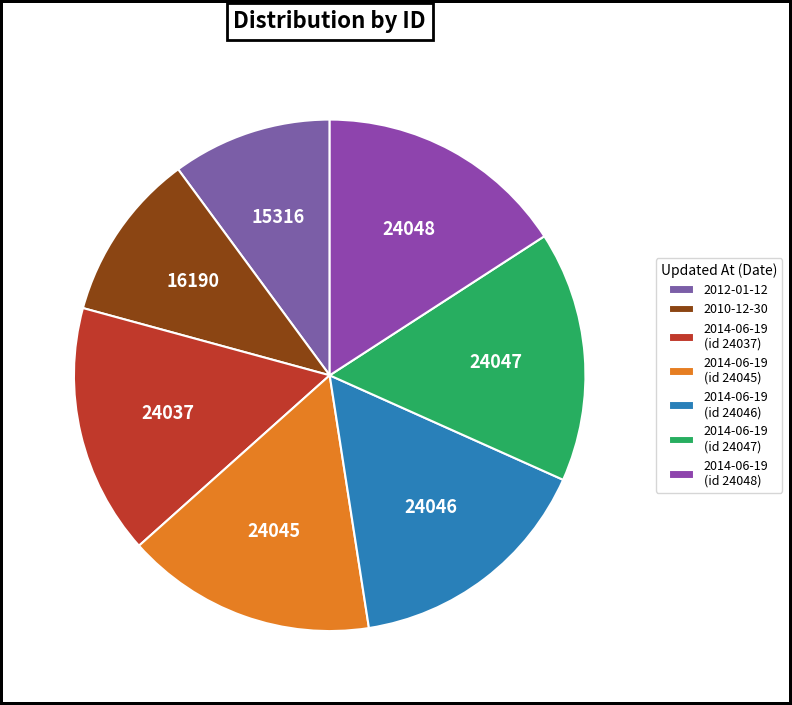

To the nearest percent, what is the average slice percentage?

14%